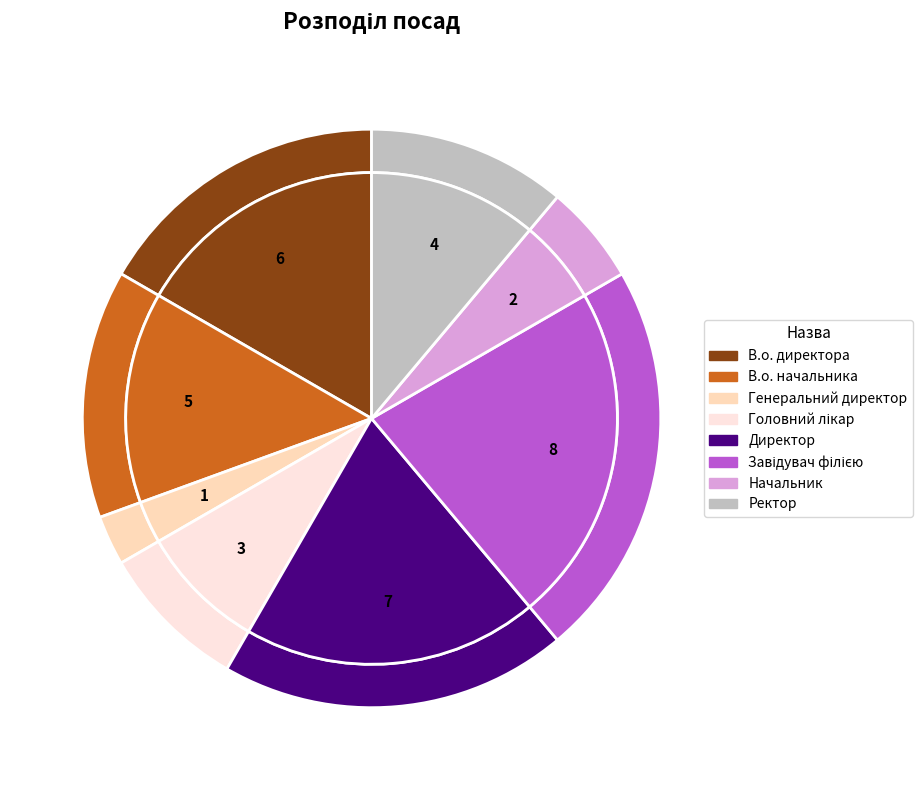

Rank the categories by value from lowest to highest.

Генеральний директор, Начальник, Головний лікар, Ректор, В.о. начальника, В.о. директора, Директор, Завідувач філією